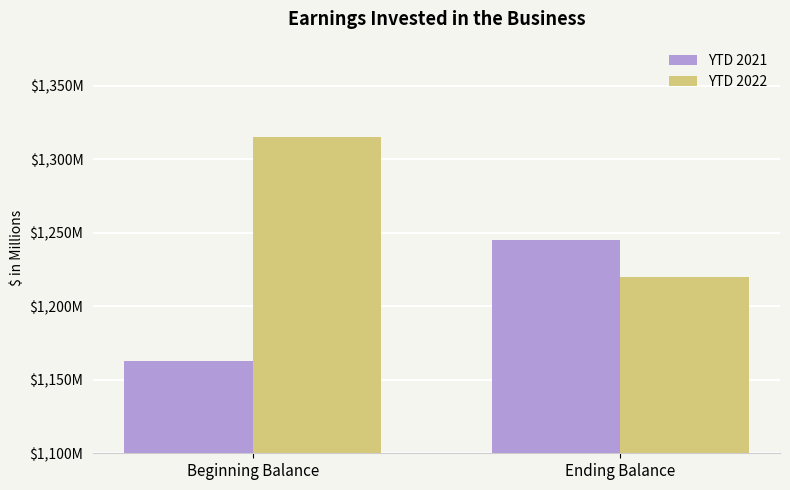

Rank the series by their average value, from lowest to highest.

YTD 2021, YTD 2022